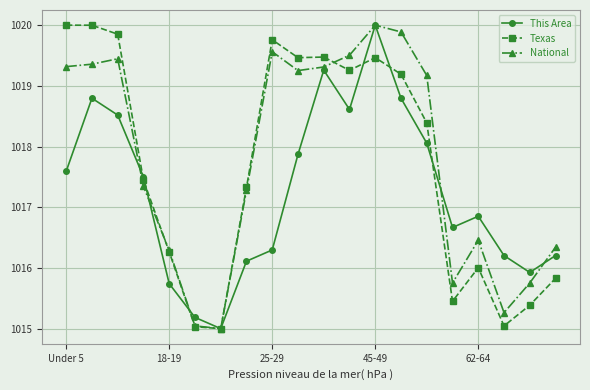

True or false: Texas has more than 2 interior local peaks.

True